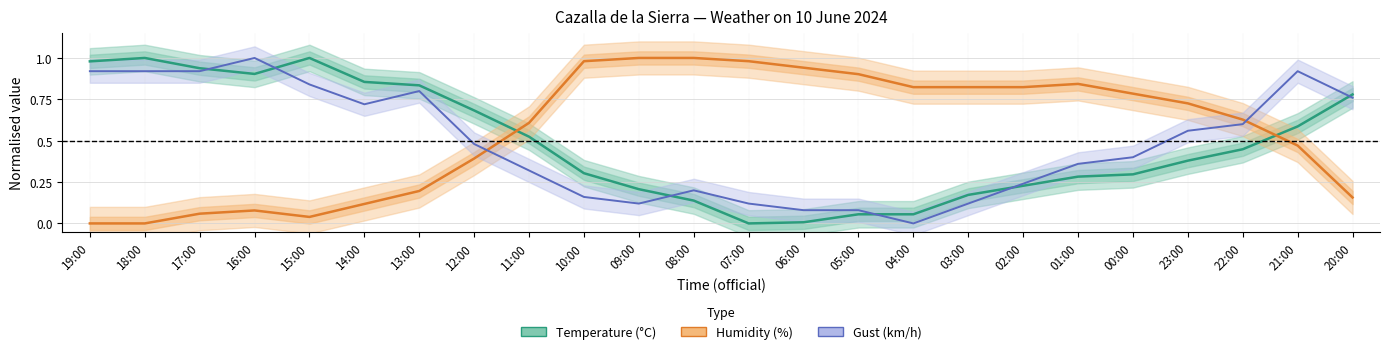

How many interior local valleys does the Humidity (%) series have?

1